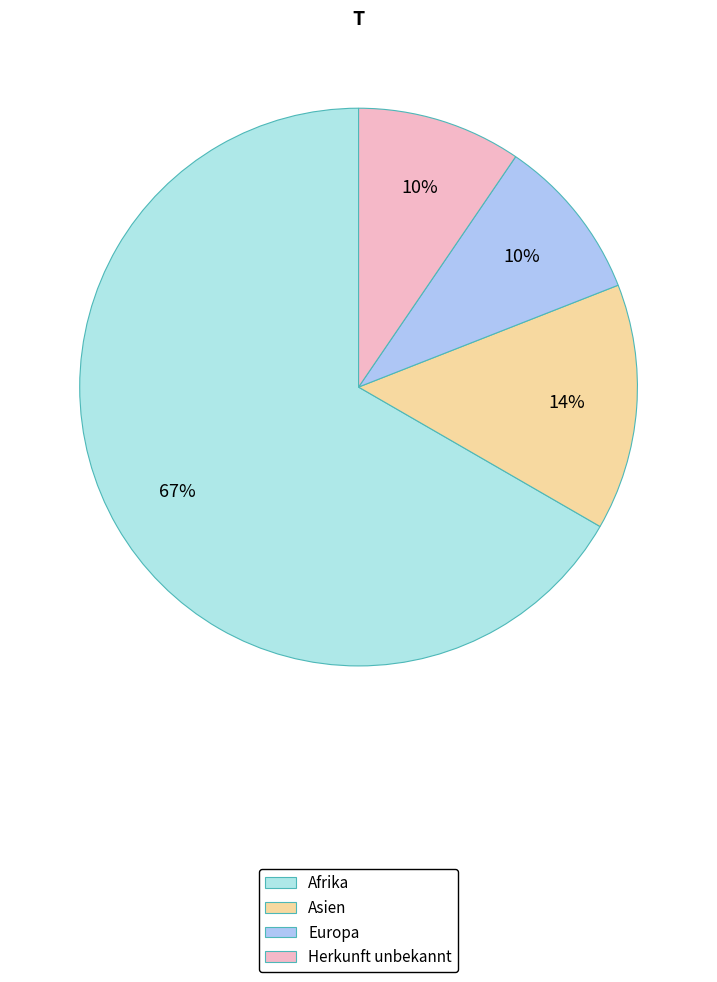

Is it true that Herkunft unbekannt is 1% of the pie?

False